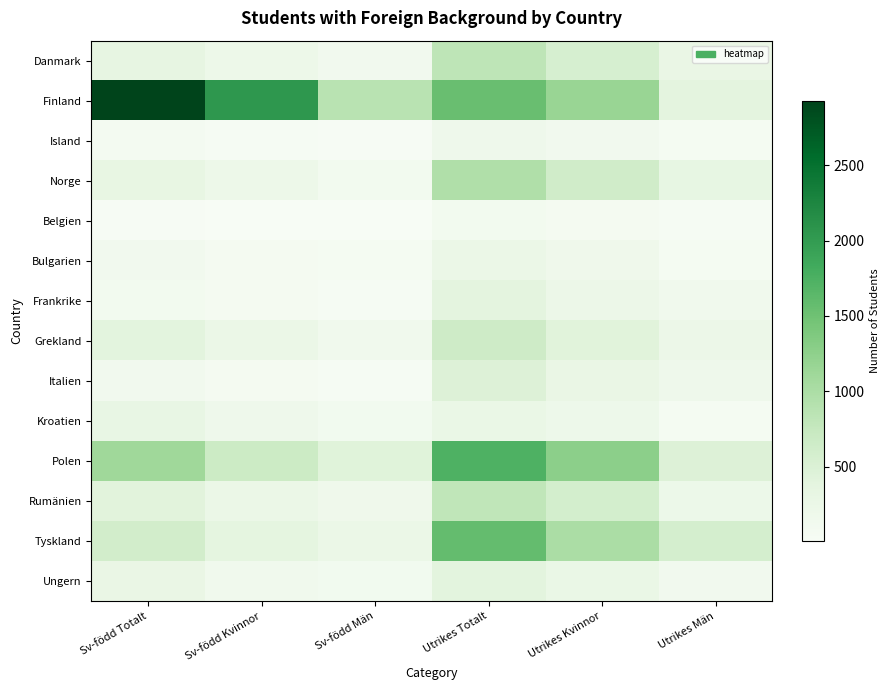

Which series has the widest spread of values?

Finland